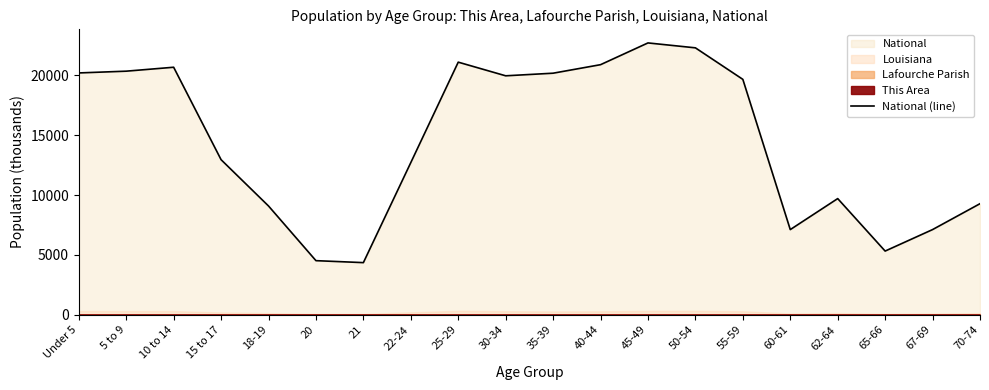

What is the value of the 5th point from the left?

9086.1